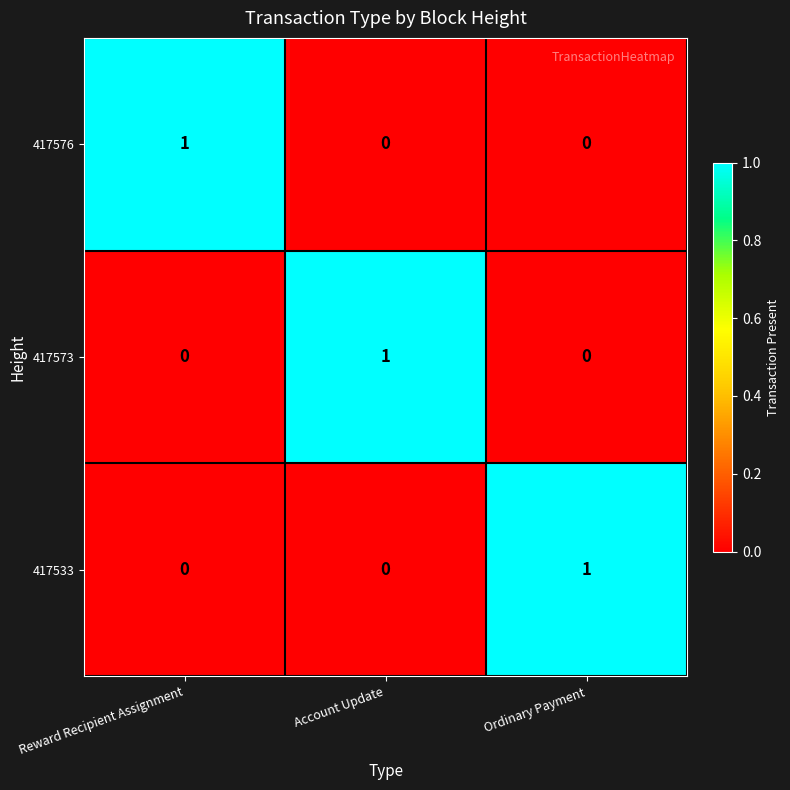

At how many categories does at least one series exceed 0?

3